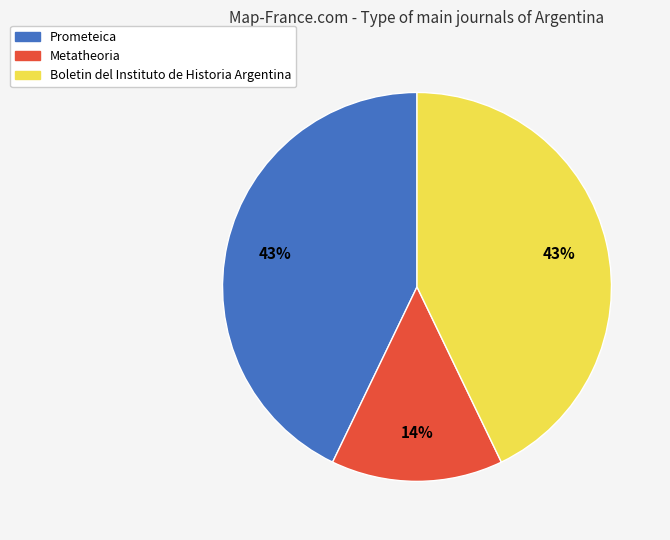

Is it true that Metatheoria is 14% of the pie?

True